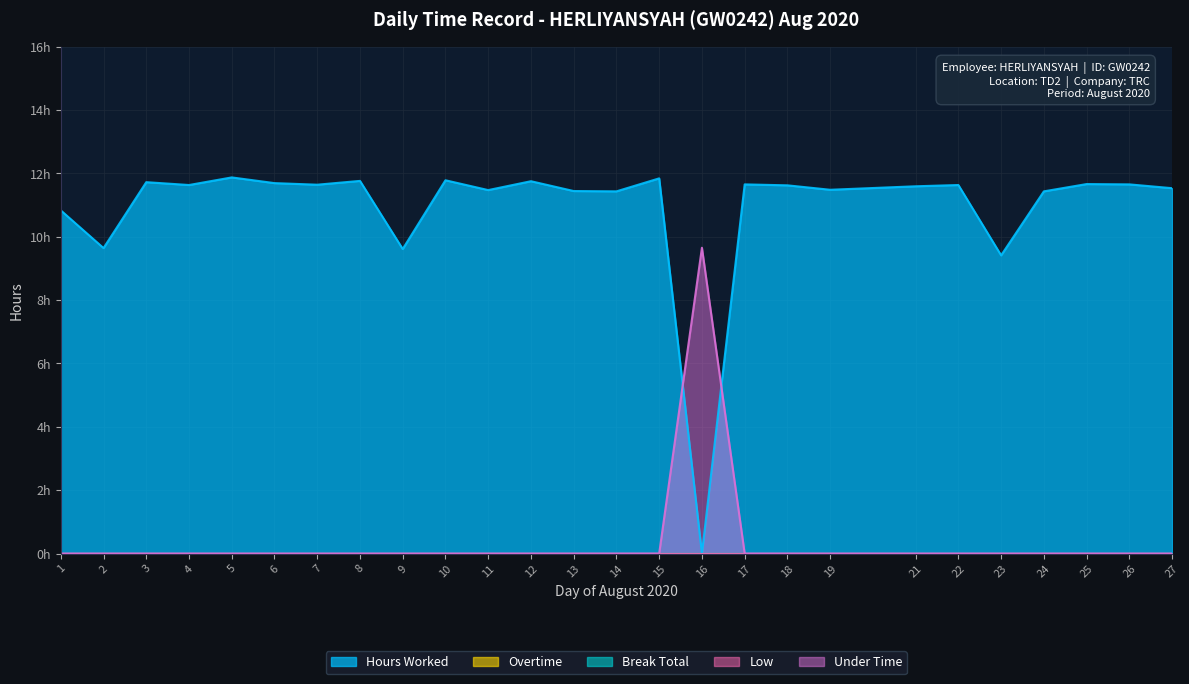

At 17, list the series in order from largest to smallest.

Hours Worked, Overtime, Break Total, Low, Under Time